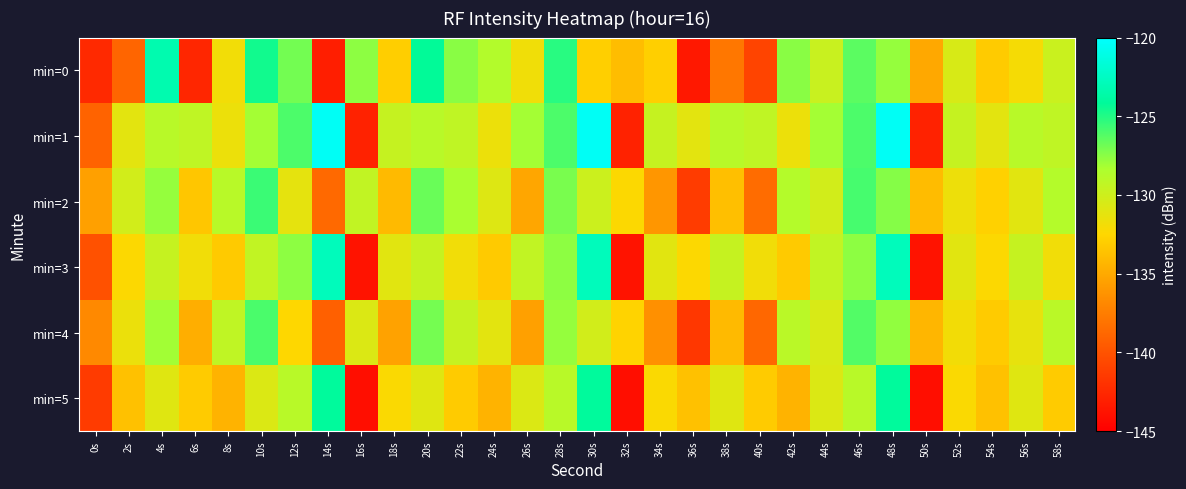

Which series changed the most between 48s and 50s?

min=1